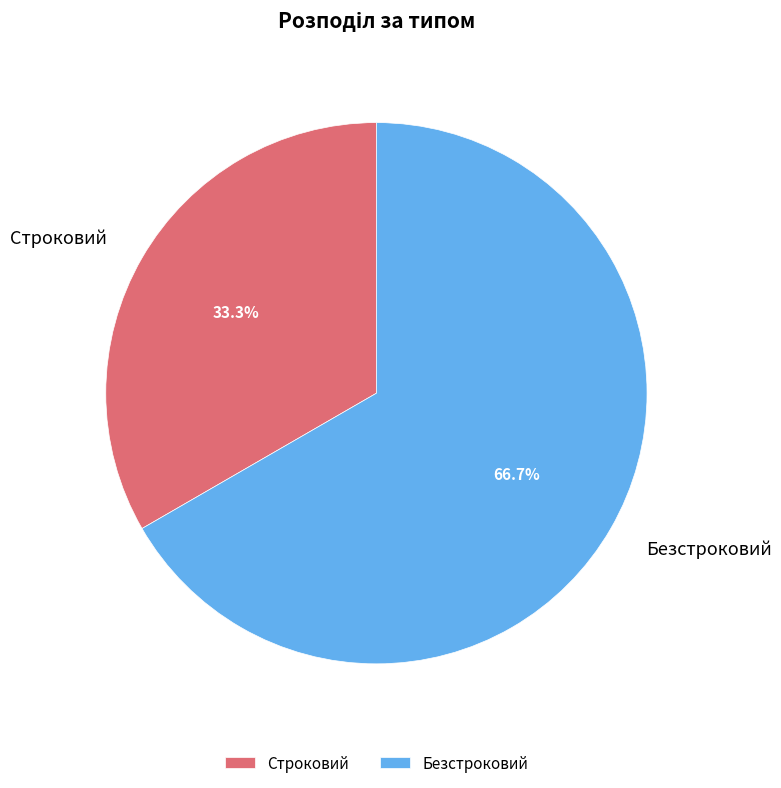

What is the ratio of the value at Строковий to the value at Безстроковий?

0.5